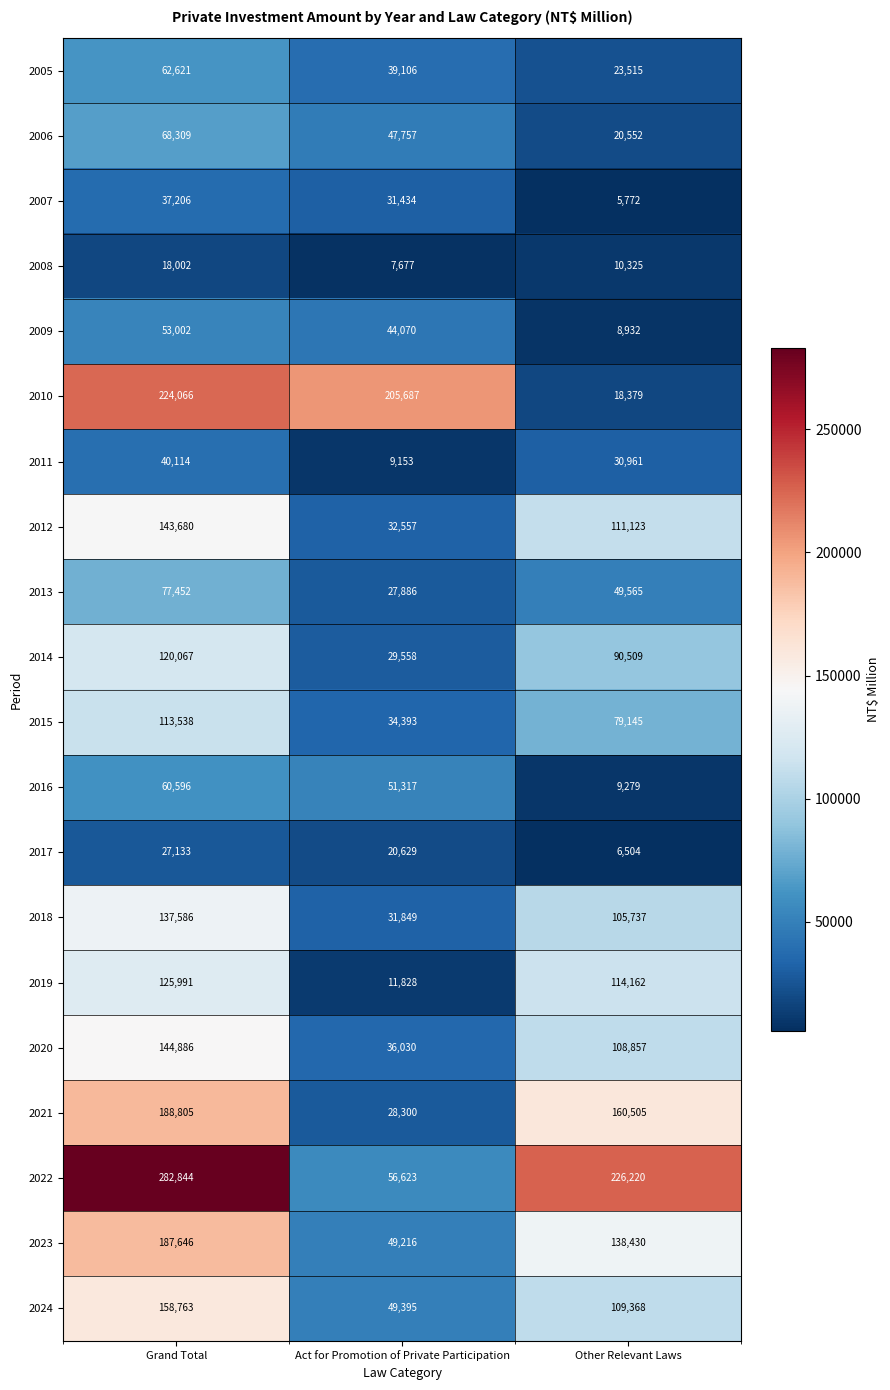

What is the smallest value displayed?

5772